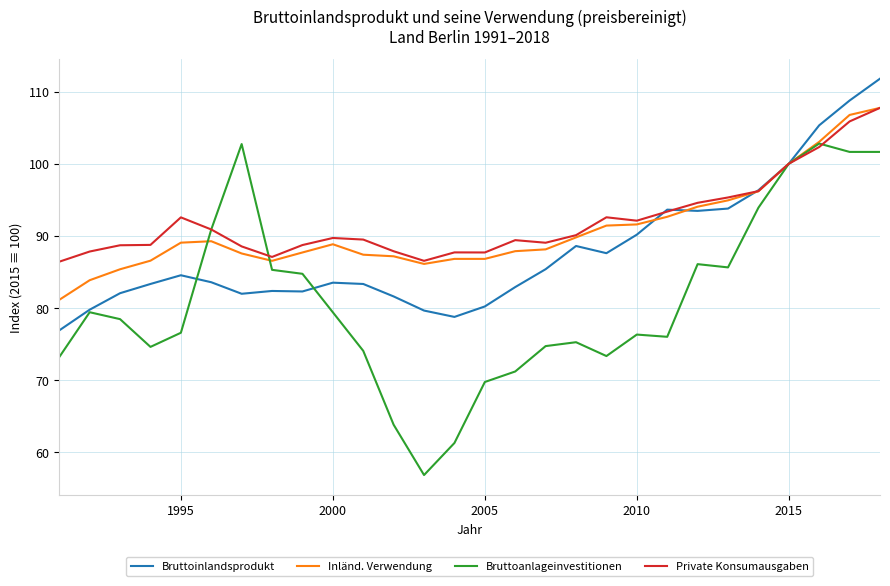

Which series has the largest range (max minus min)?

Bruttoanlageinvestitionen